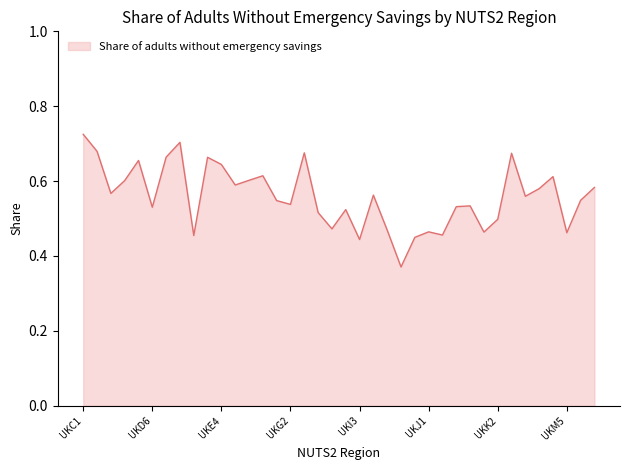

Does the chart display data point markers on the line(s)?

No